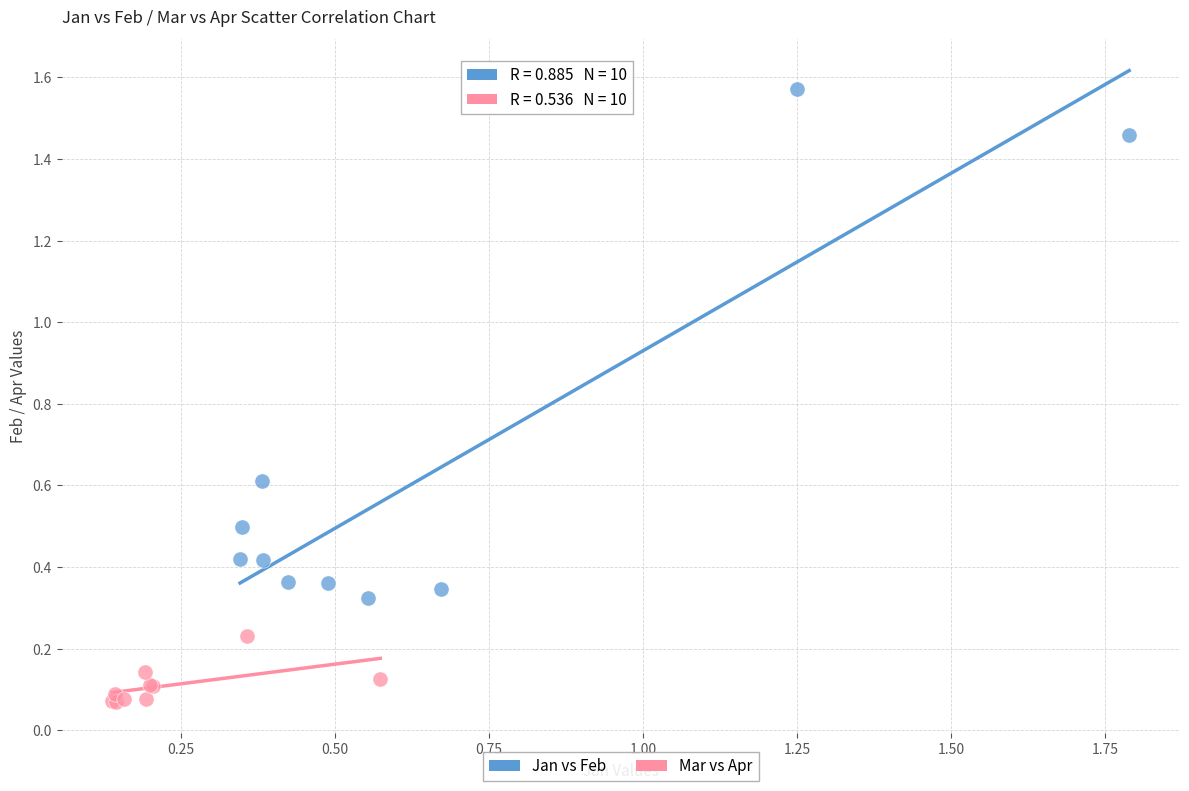

Which series contains the lowest Y value?

Mar vs Apr